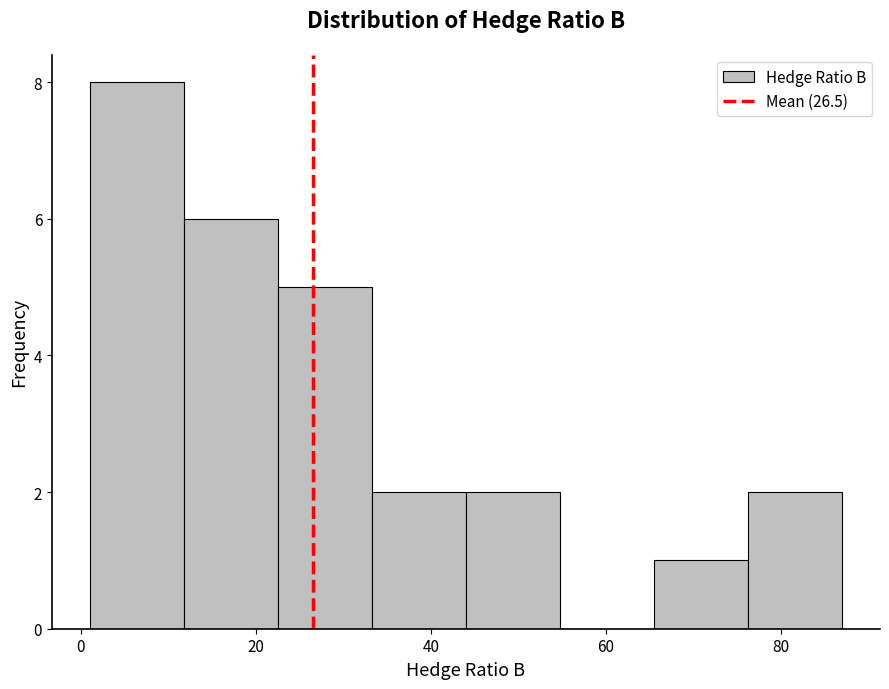

How tall is the bar that spans 22 to 34 on the x-axis? Neither the bar edges nor the heights are printed on the chart, so give them approximately, as read against the axes.

5